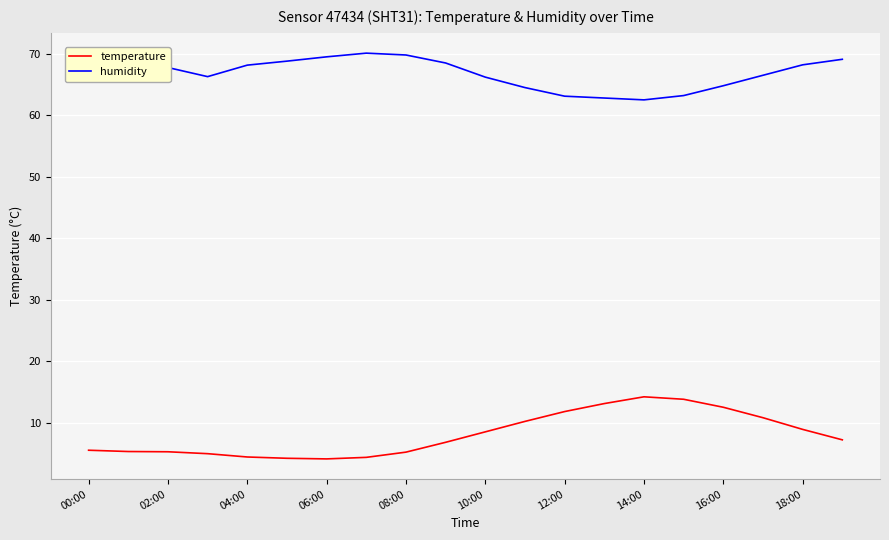

List the series in order of their peak value, lowest first.

temperature, humidity